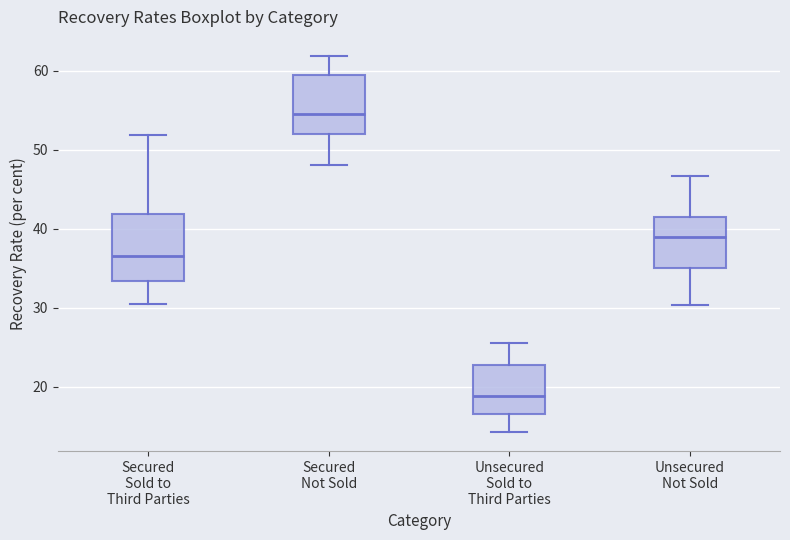

Which box's median line is the lowest?

Unsecured Sold to Third Parties